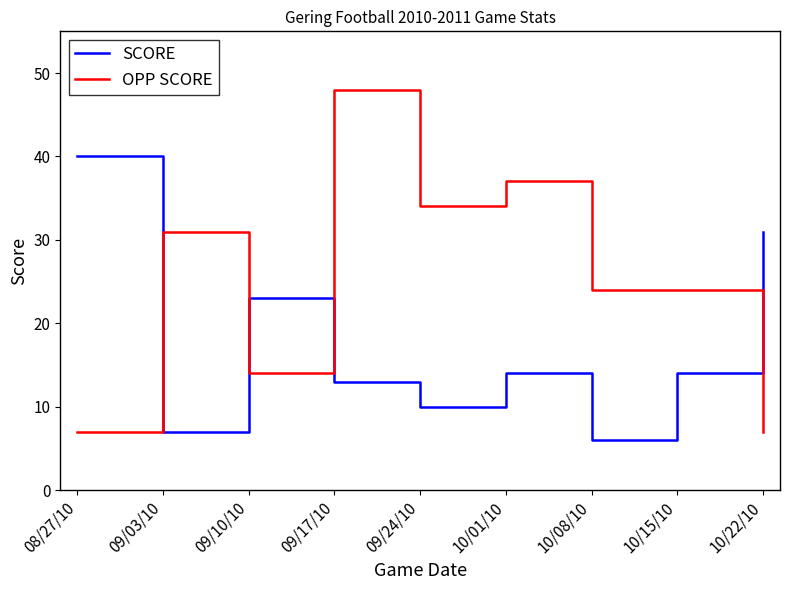

The SCORE series shows 23 at 10/15/10. True or false?

False